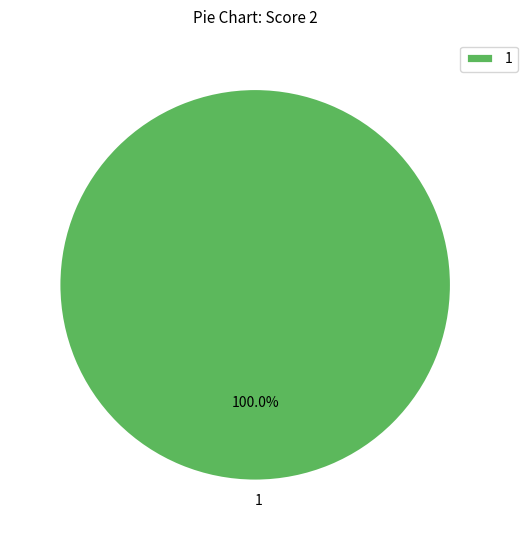

Count the number of slices in the pie.

1